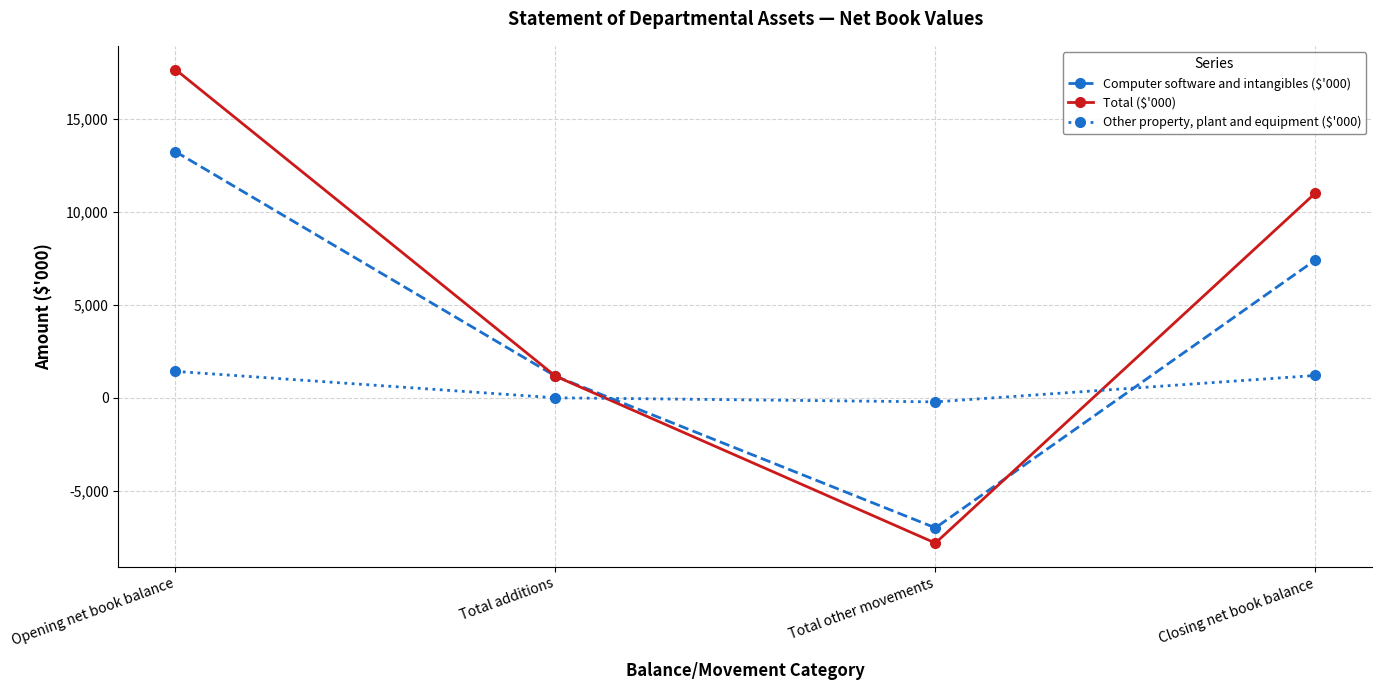

Where is Computer software and intangibles ($'000) nearest to the value 3126?

Total additions